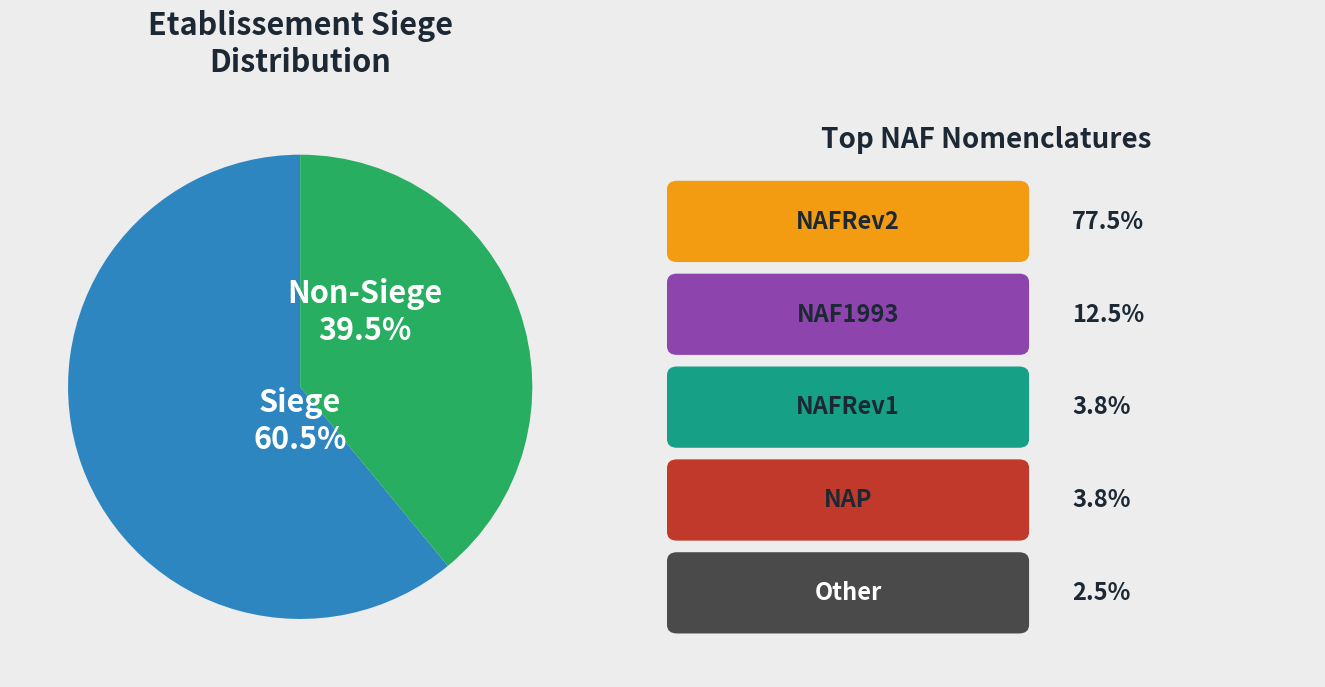

Count the number of slices in the pie.

2